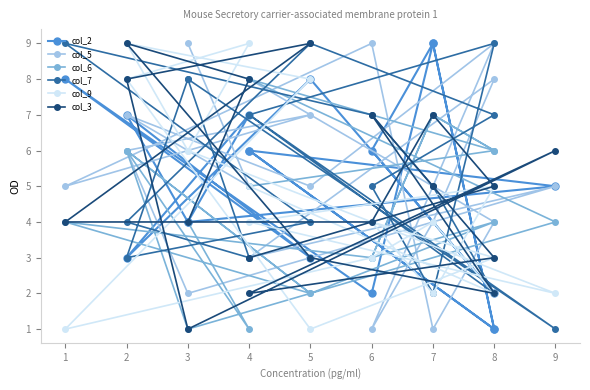

What value does the col_5 series have at 4?

5